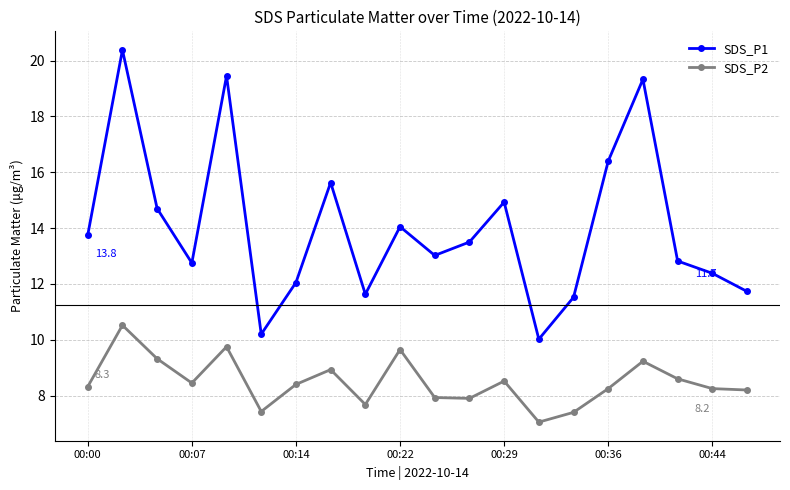

What is the minimum value for SDS_P1?

10.0